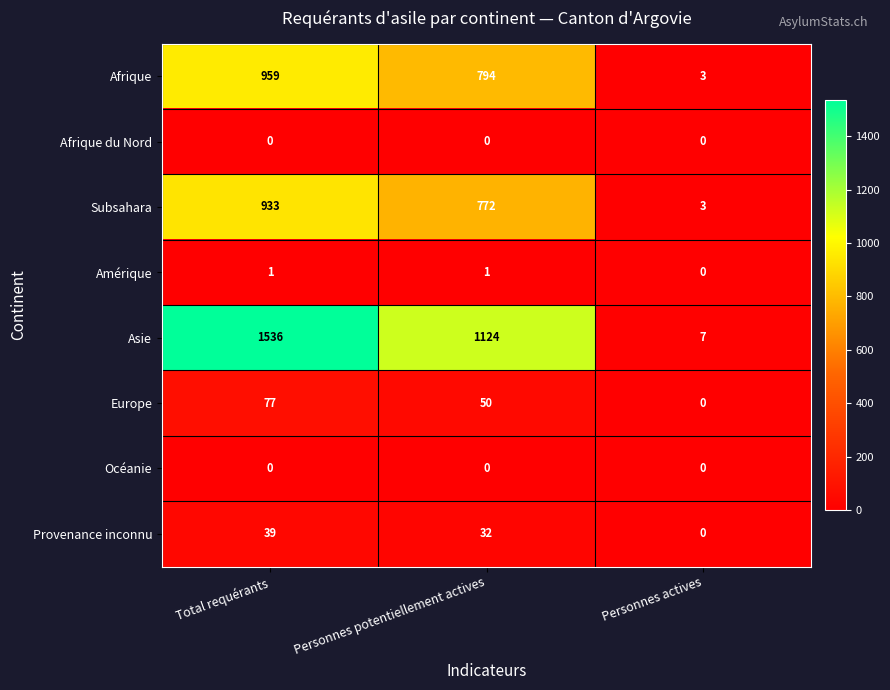

At which category is the sum across all series the highest?

Total requérants